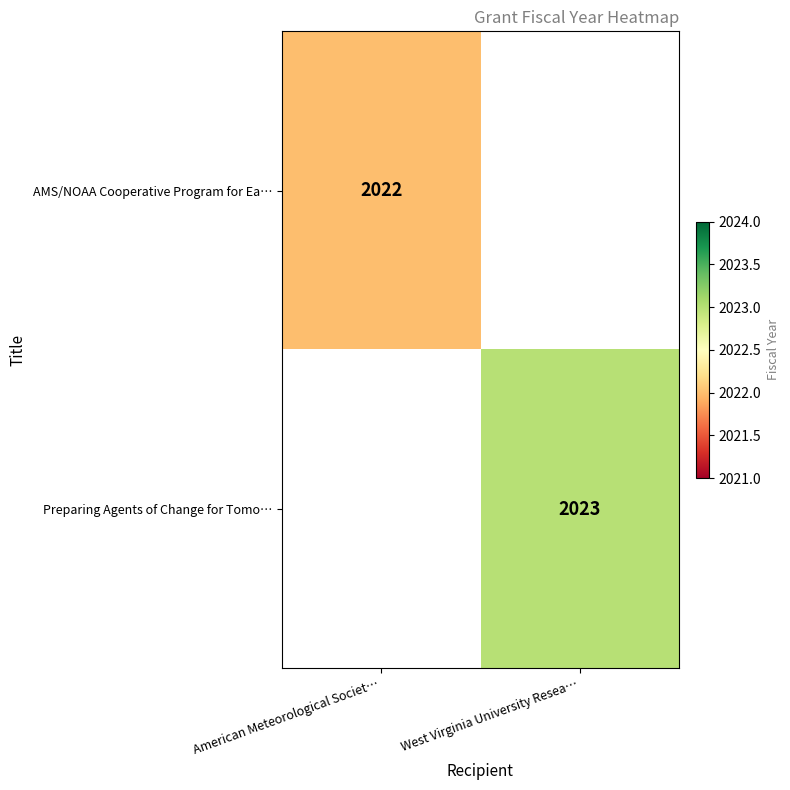

What is the total value across all series at West Virginia University Resea…?

2023